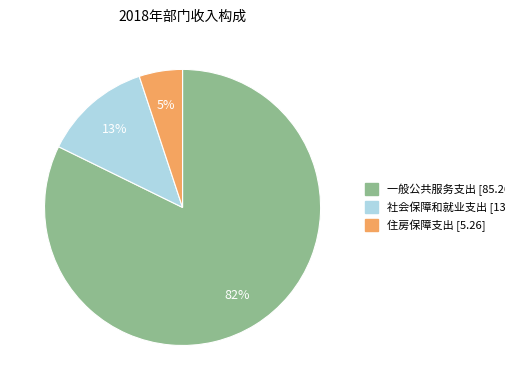

Rank the categories by value from lowest to highest.

住房保障支出, 社会保障和就业支出, 一般公共服务支出